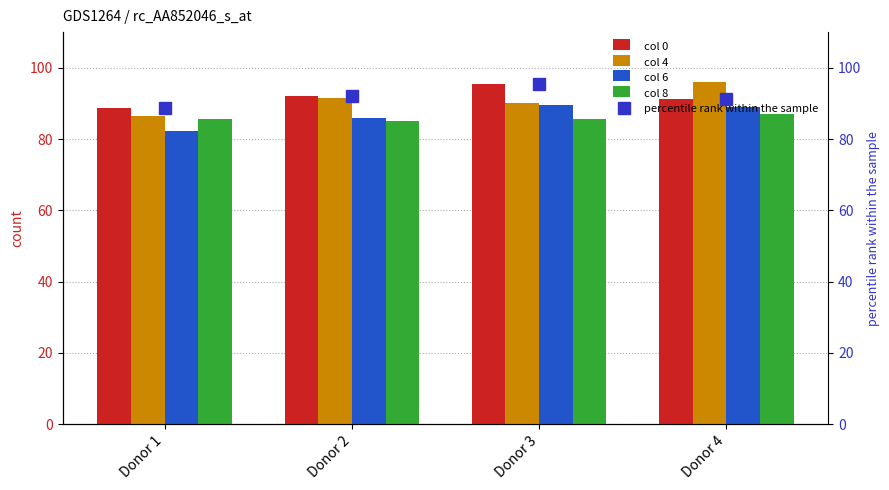

True or false: col 4 has a value of 25.8 at Donor 3.

False